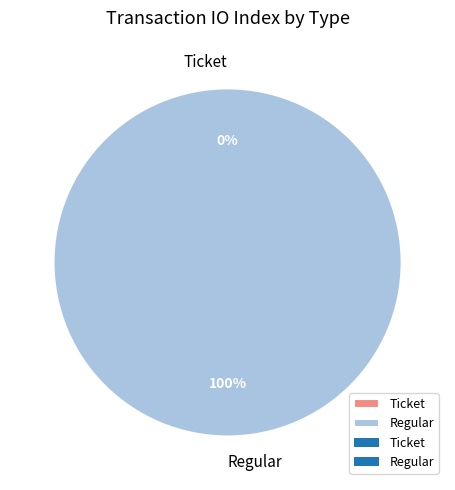

Which category has the biggest portion of the pie?

Regular